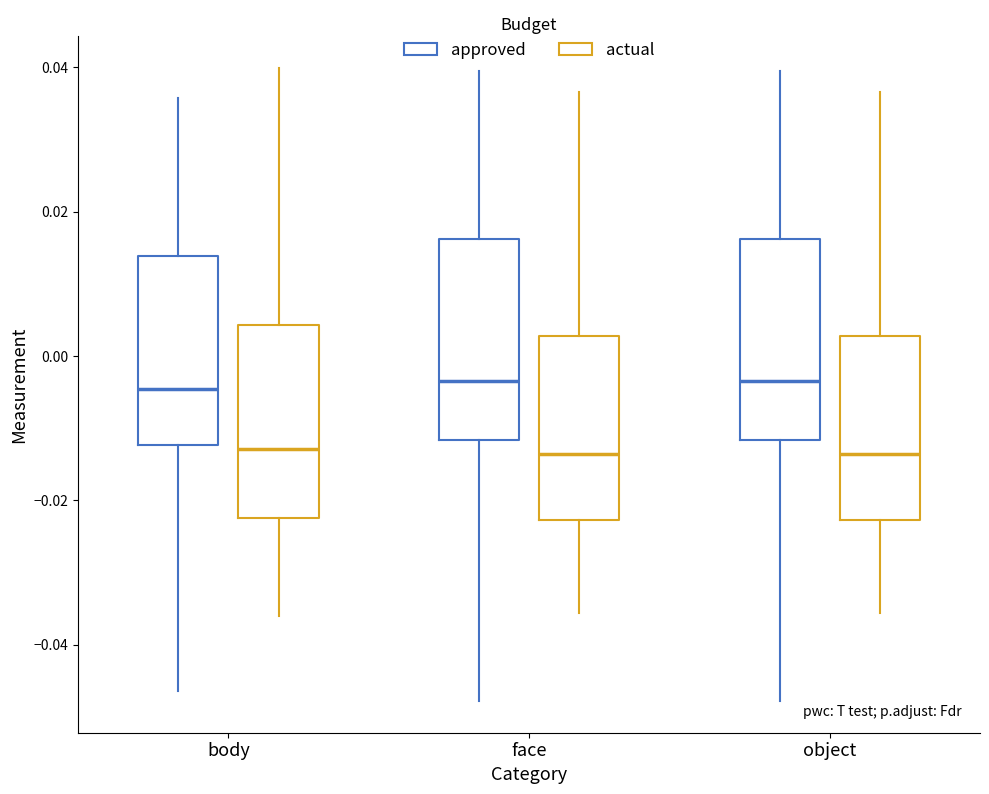

Where does the upper whisker of the box for body (approved) end on the y-axis? The values are not printed on the chart, so give them approximately, as read against the axis.

0.036